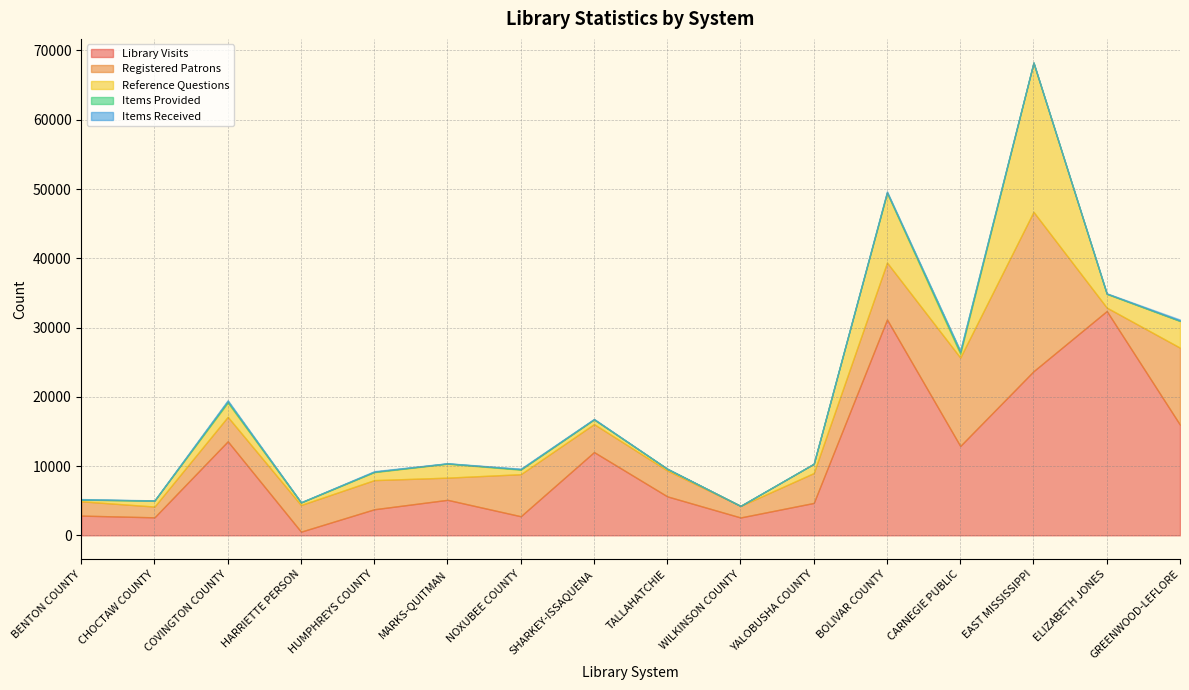

What is the difference between the Library Visits values at BENTON COUNTY and CARNEGIE PUBLIC?

10053